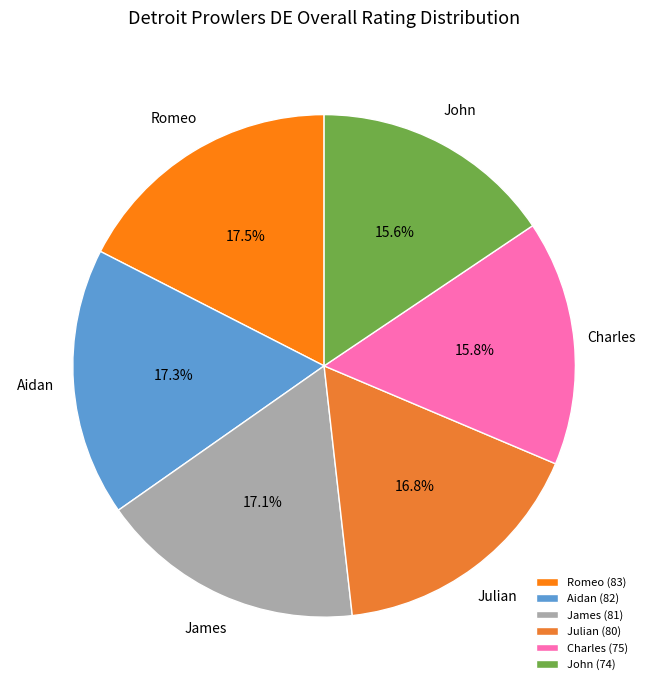

Approximately how many times larger is the value at Romeo compared to Charles?

1.1